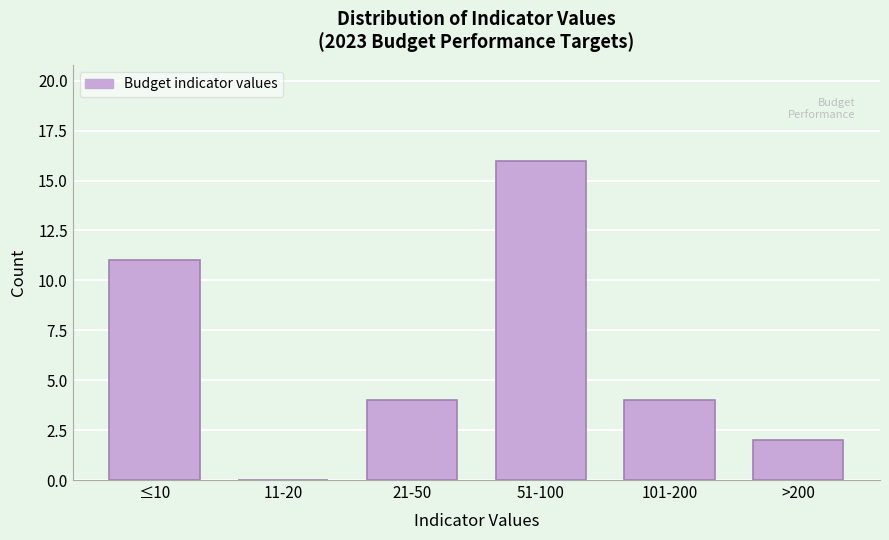

Reading left to right, list all the values displayed in this chart.

≤10=11	11-20=0	21-50=4	51-100=16	101-200=4	>200=2